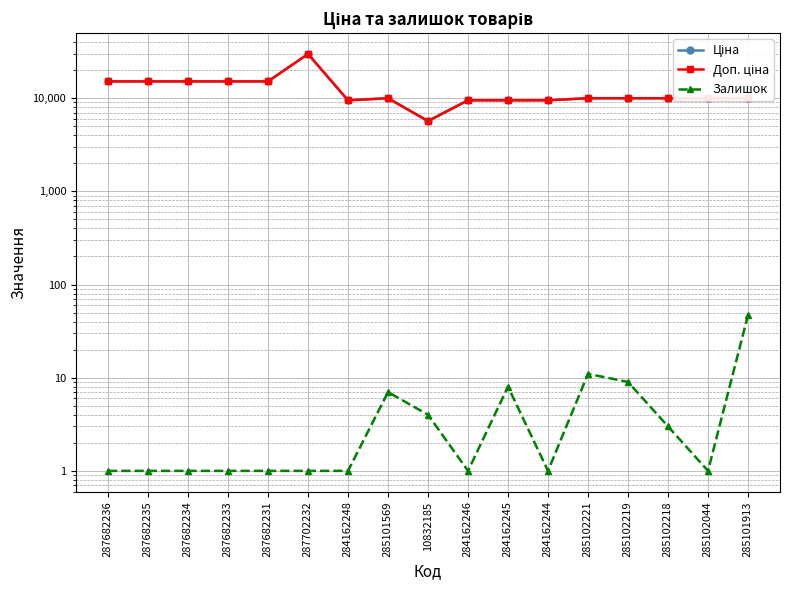

What is the label of the 11th point from the right?

284162248